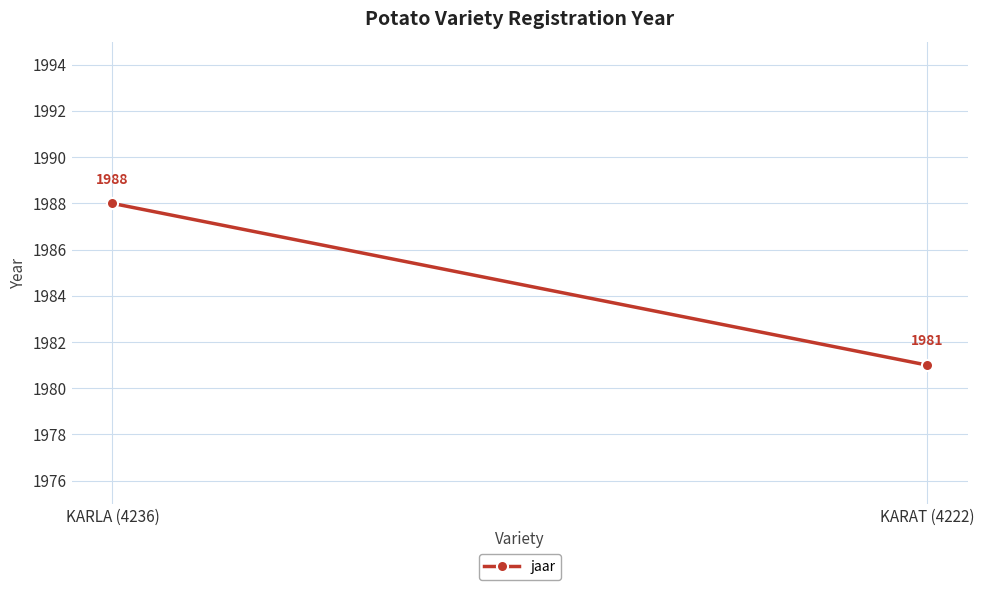

Rank the categories by value from lowest to highest.

KARAT (4222), KARLA (4236)